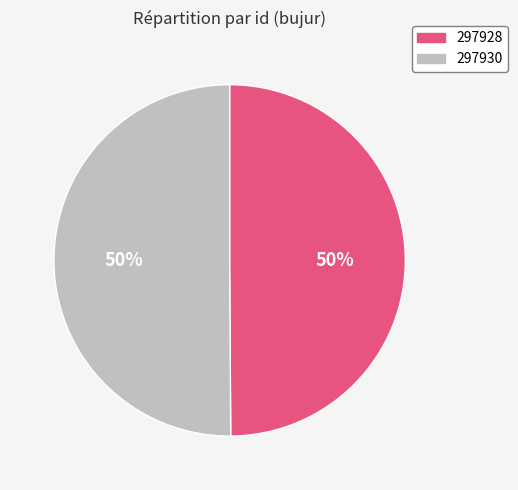

What percentage is the 297928 slice, to the nearest percent?

50%